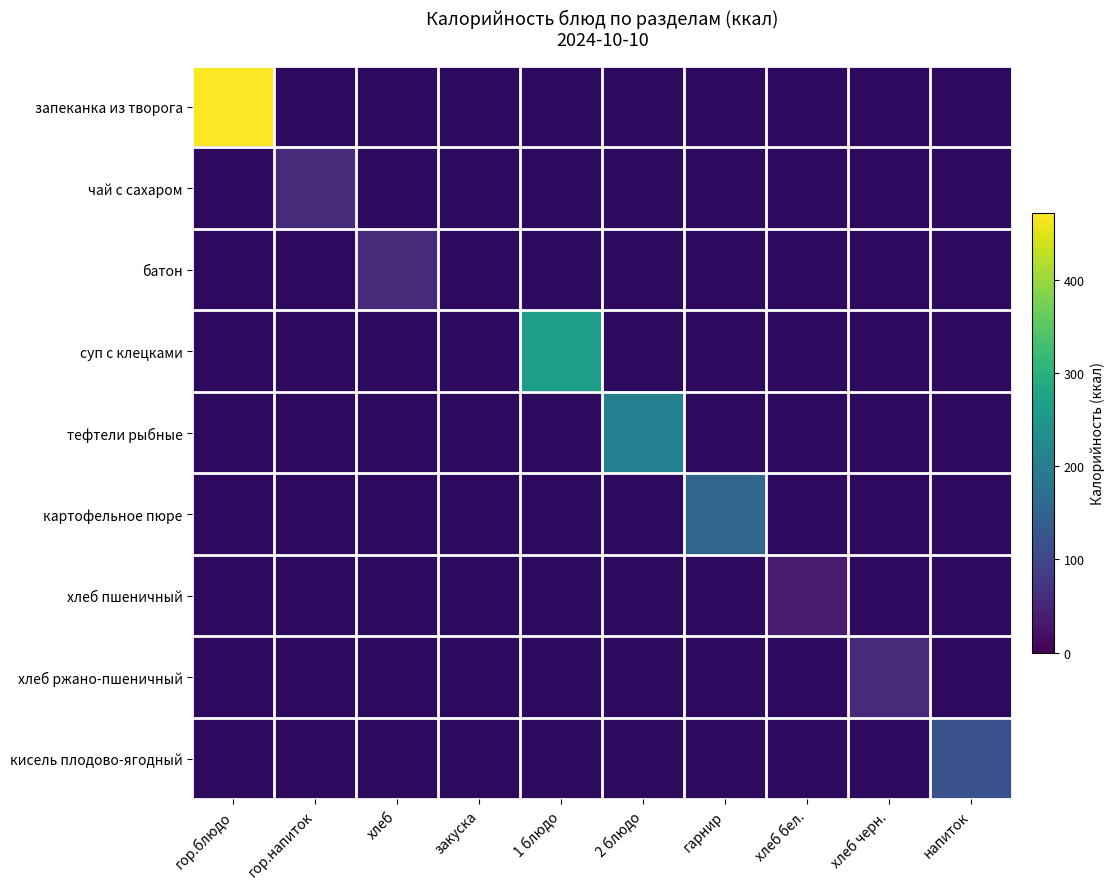

At which category is the sum across all series the highest?

гор.блюдо